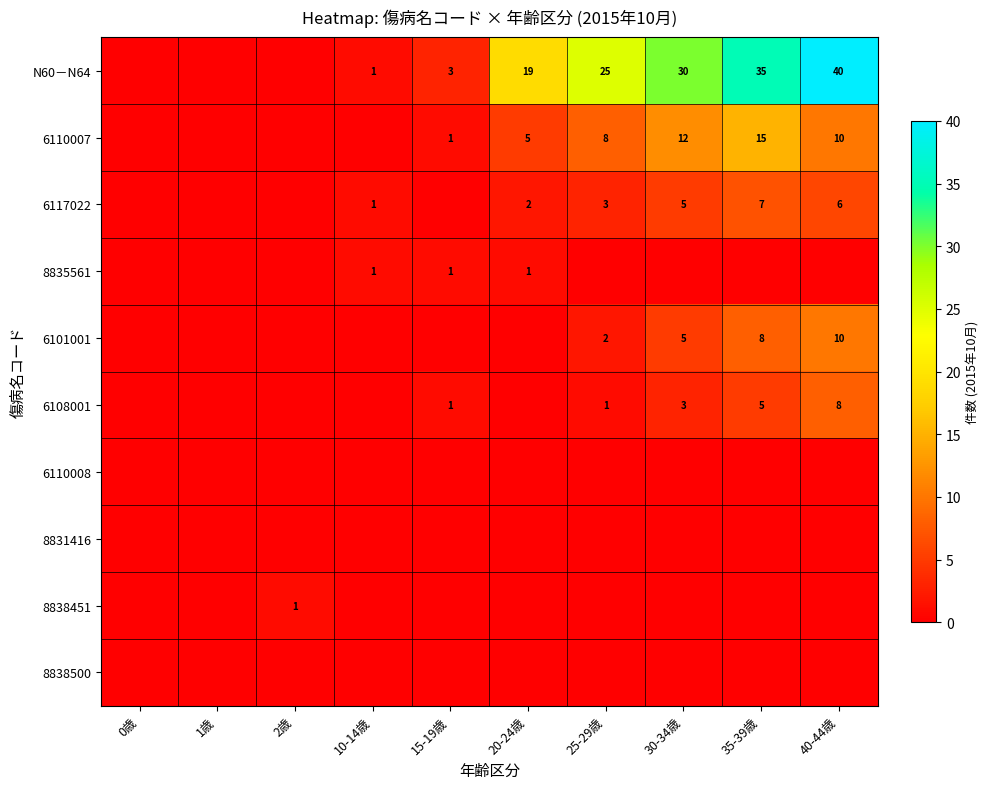

Is it true that 6117022 equals 2 at 10-14歳?

False